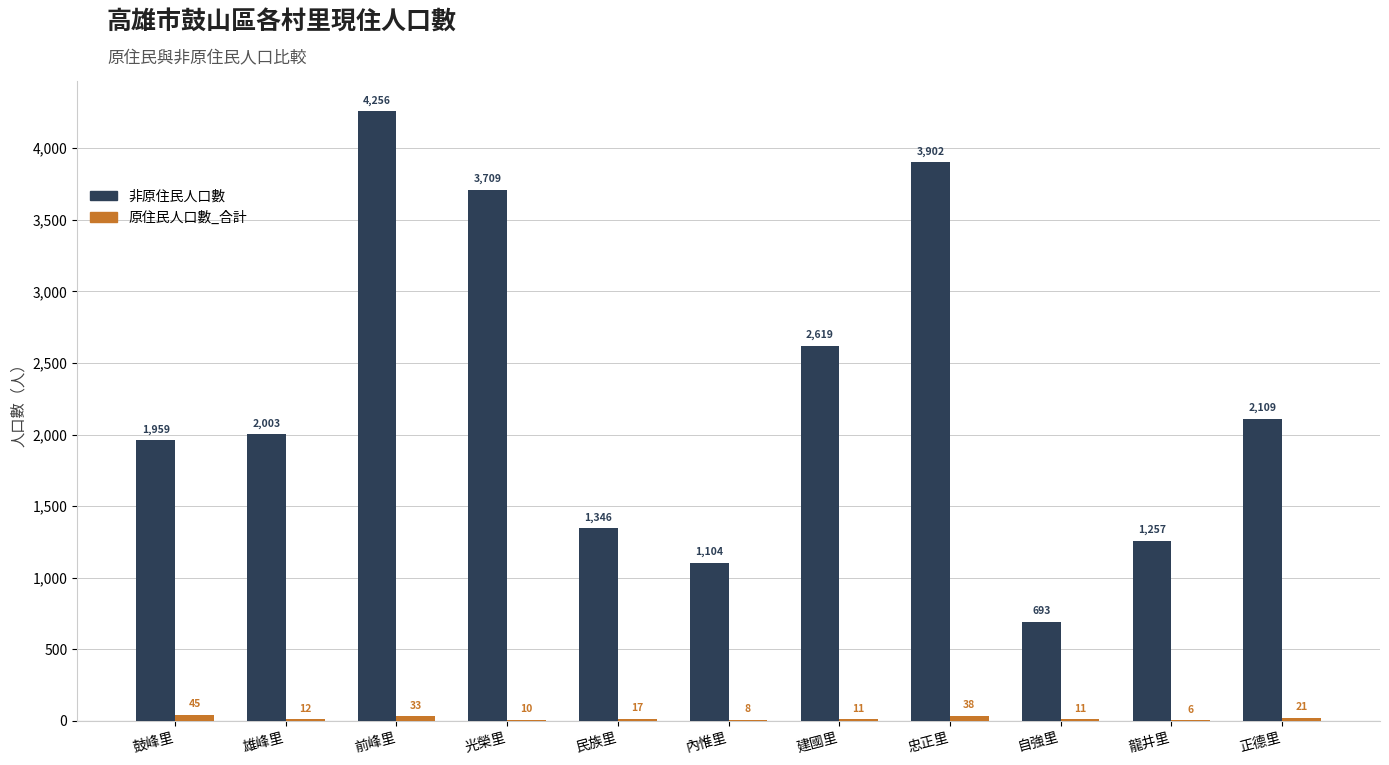

Which series changed the most between 內惟里 and 正德里?

非原住民人口數